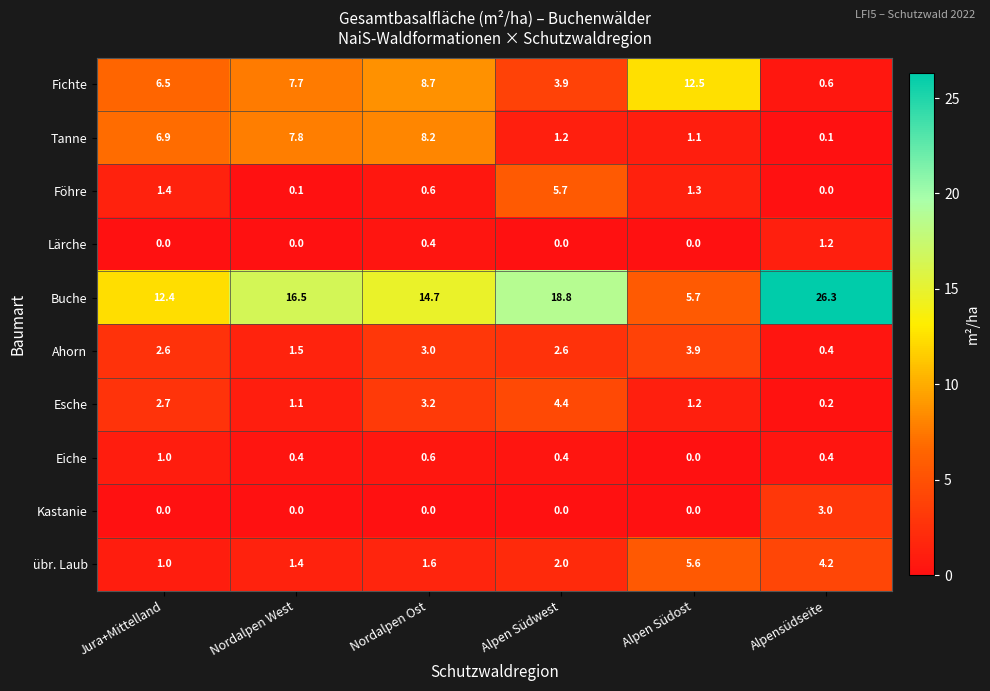

Is it true that Föhre equals 0.1 at Nordalpen West?

True